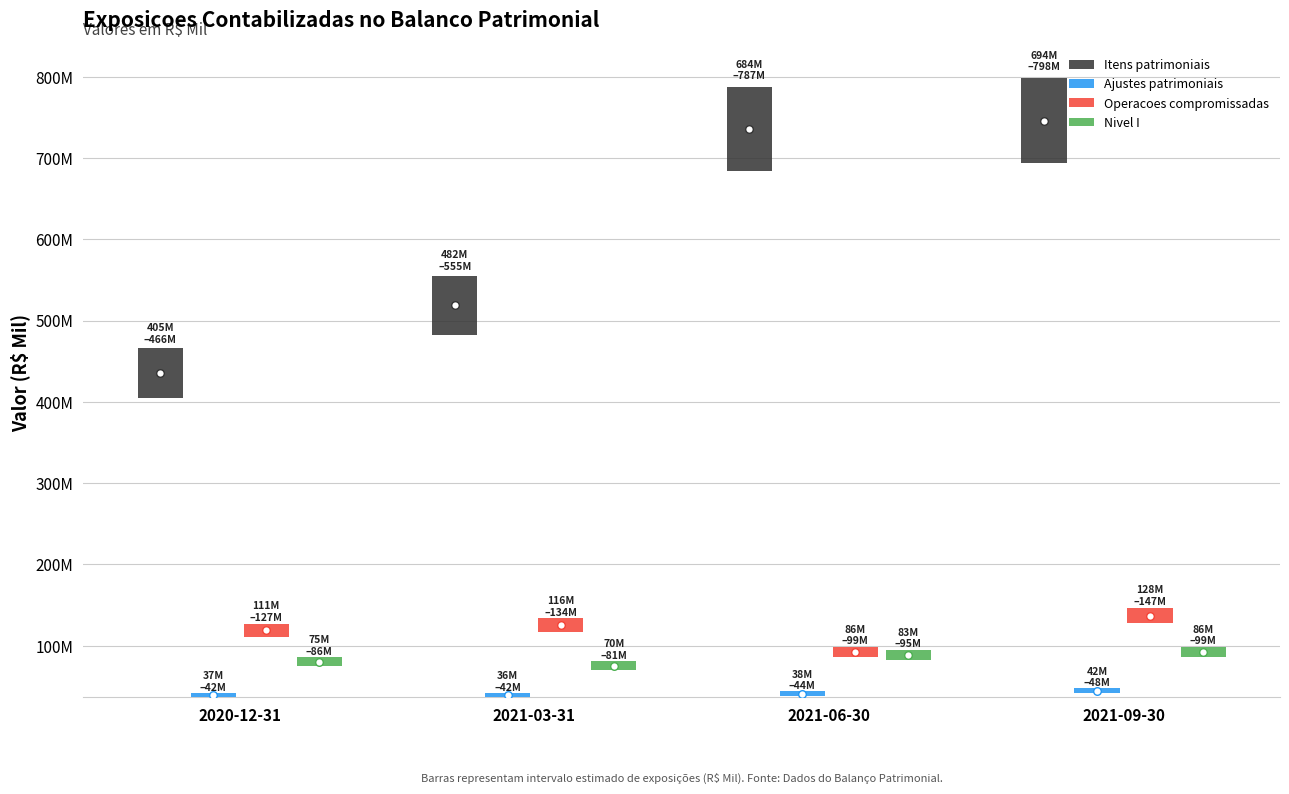

At how many categories does at least one series exceed 25551238?

4